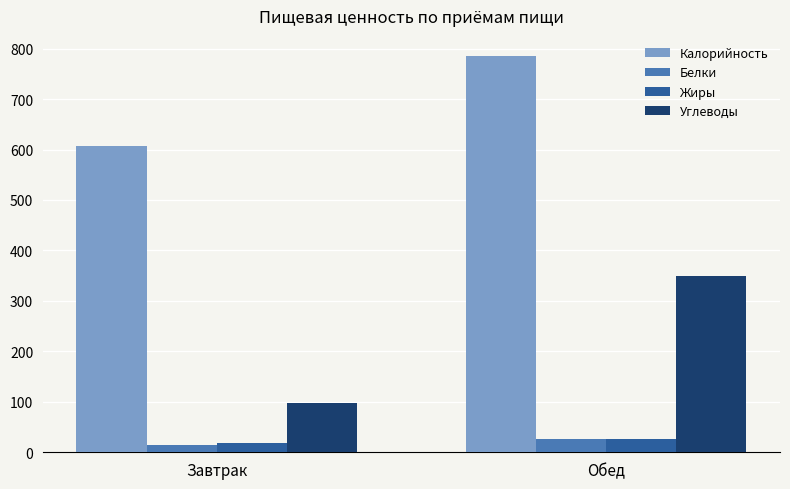

What is the spread (max minus min) of values at Завтрак?

593.3